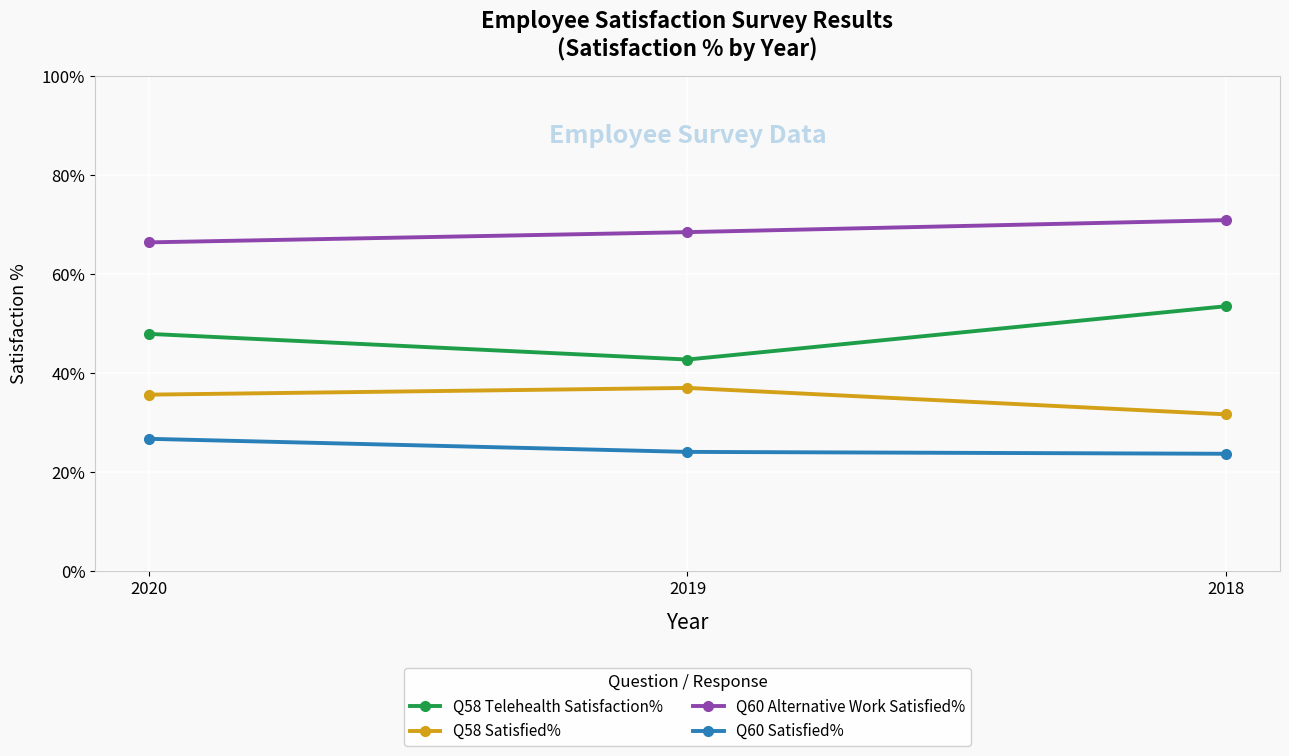

What is the value of the Q60 Satisfied% point at the 2nd from the left?

24.1